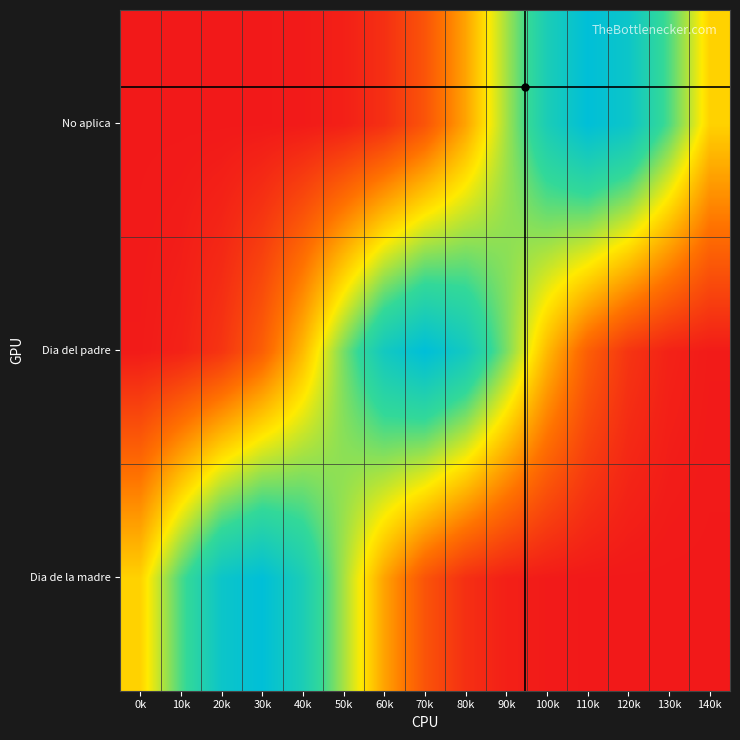

Which series changed the most between 10k and 90k?

Dia de la madre